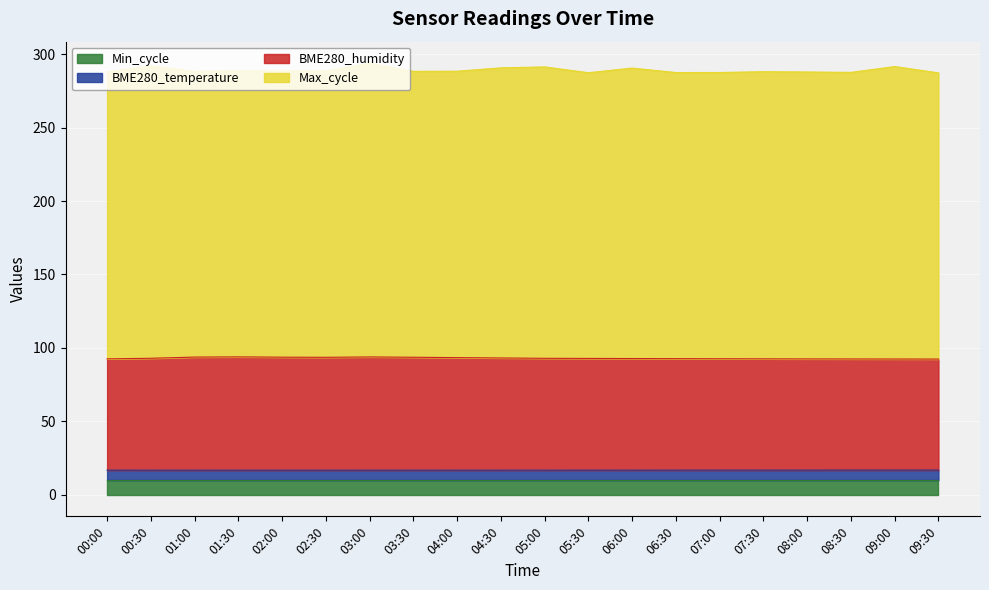

True or false: BME280_humidity and BME280_temperature intersect in this chart.

False